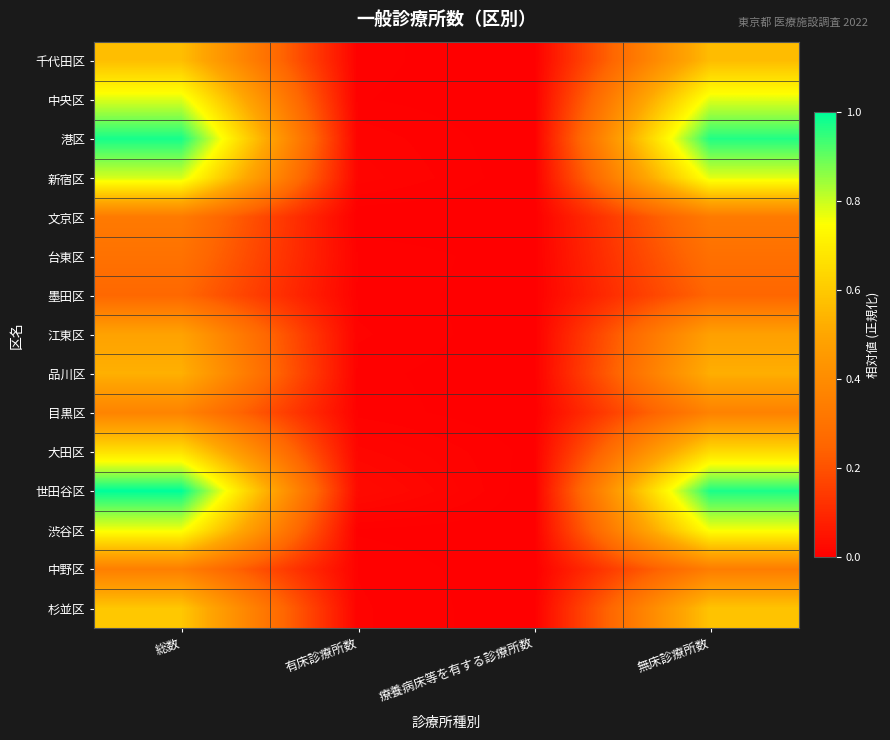

Which series has the largest total across all categories?

世田谷区